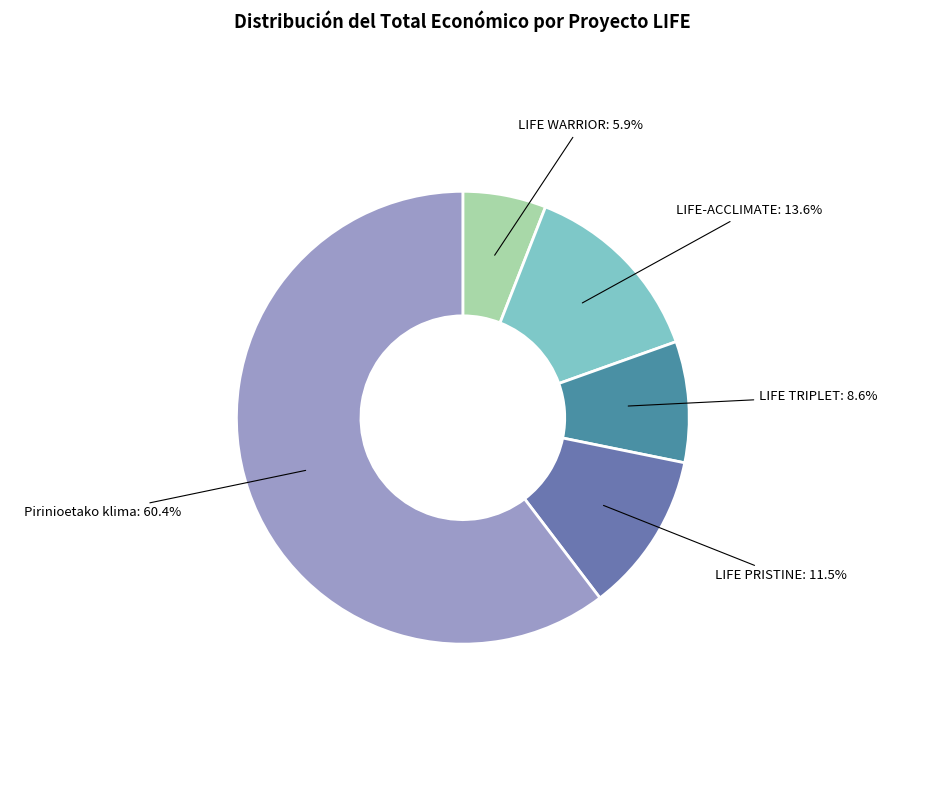

Does any single category account for the majority?

Yes